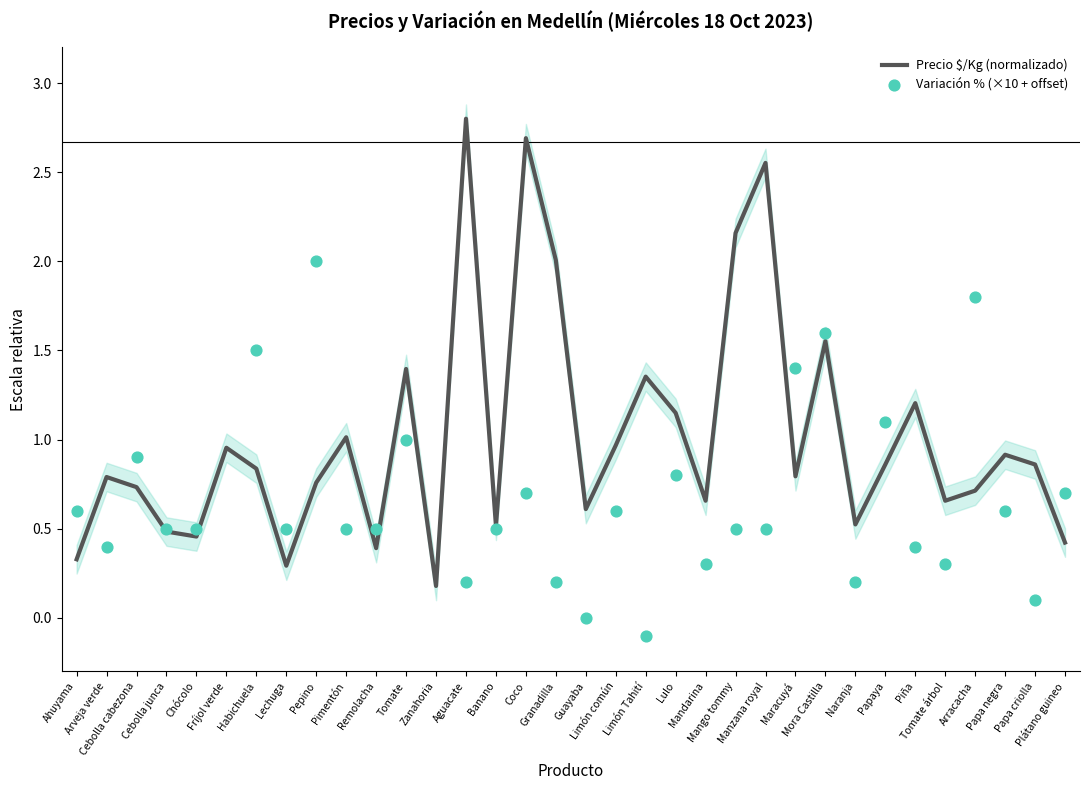

At how many categories does at least one series exceed 1?

16